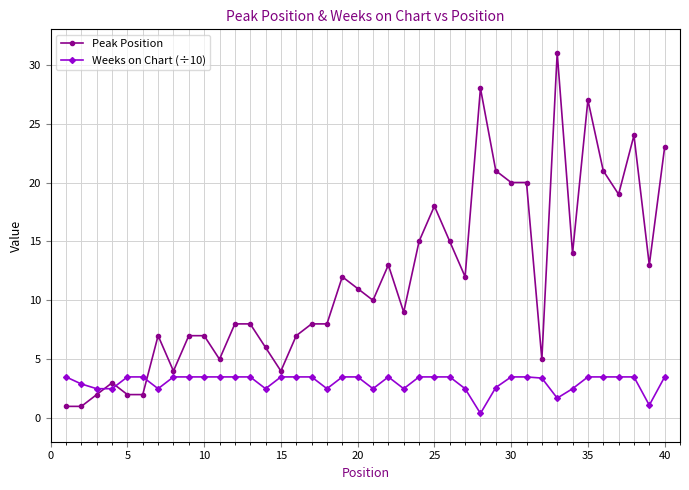

What is the average value of the Weeks on Chart (÷10) series?

3.1